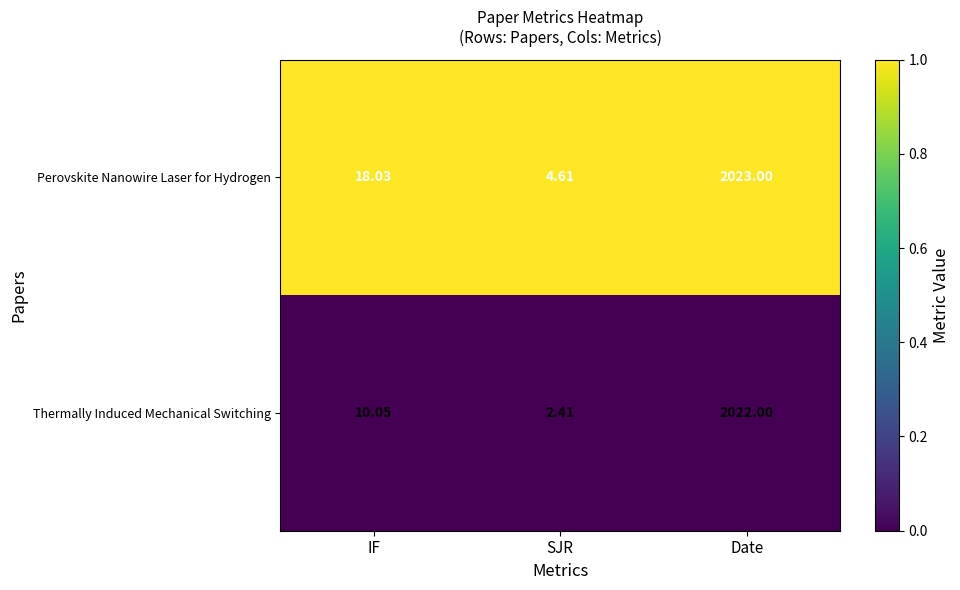

Where is Thermally Induced Mechanical Switching nearest to the value 1012?

IF